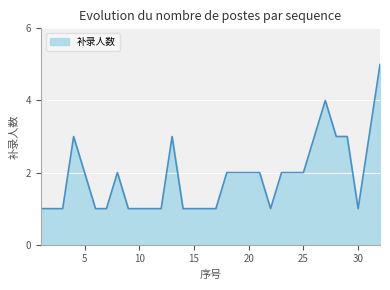

How many lines are shown in the chart?

1